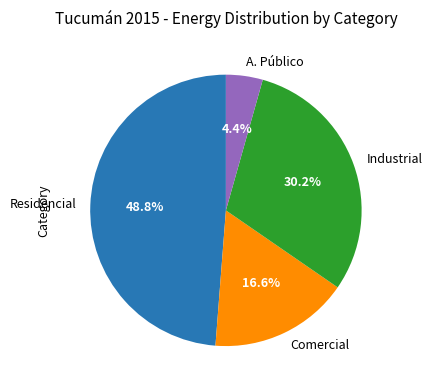

To the nearest percent, what is the difference between the largest and smallest slice percentages?

44%